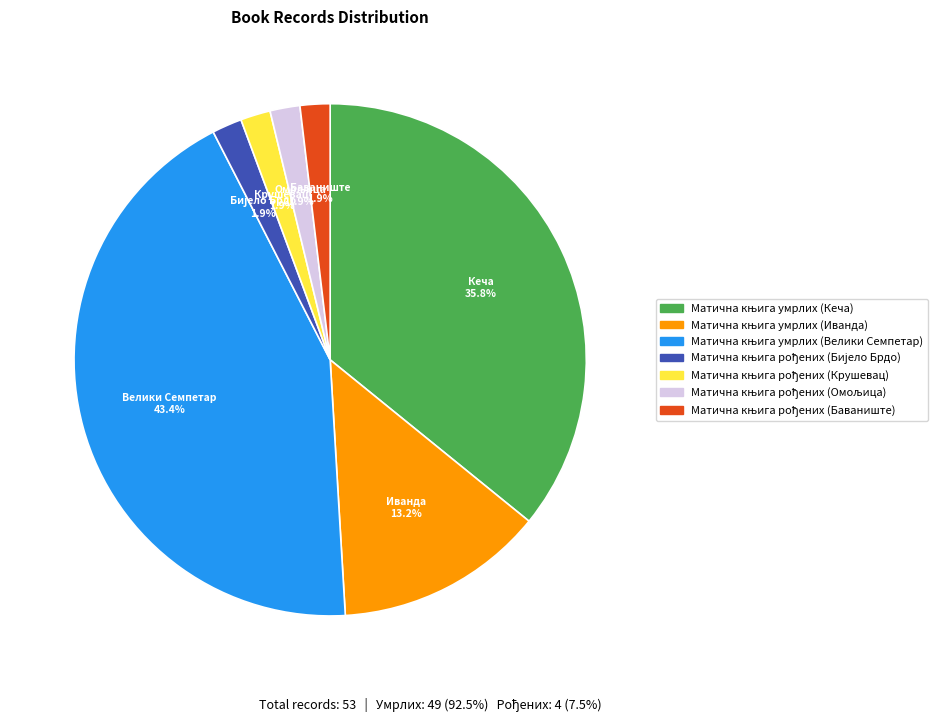

Is there a majority slice in this chart?

No